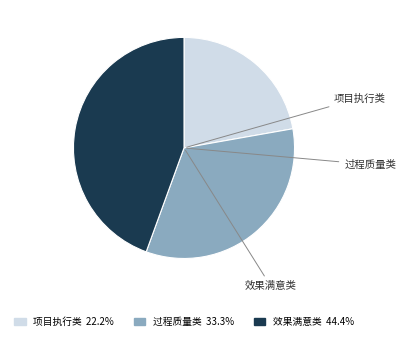

Is there any slice that represents more than half of the pie?

No